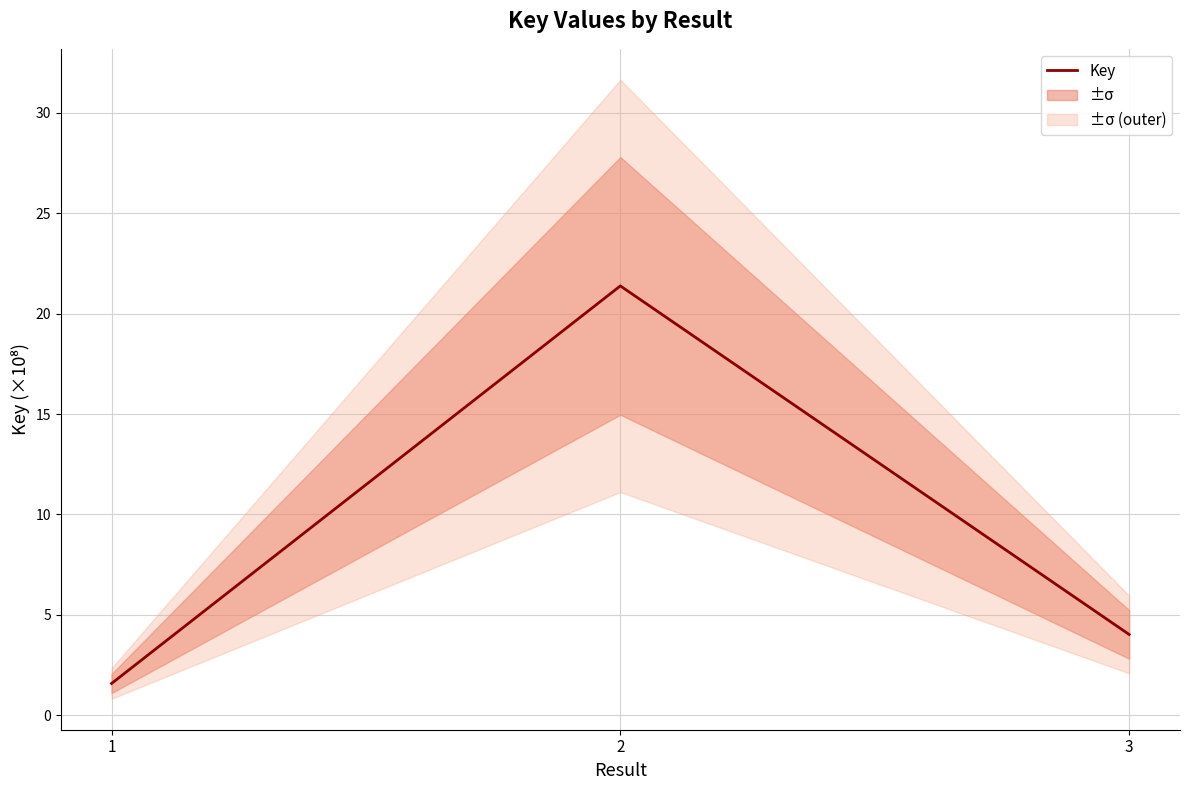

List the labels in order of value, largest first.

2, 3, 1